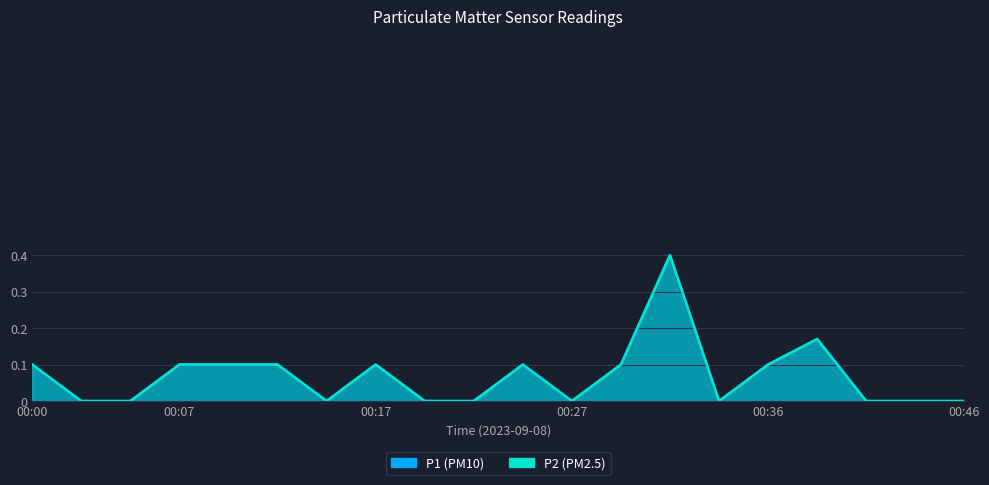

True or false: P1 and P2 intersect in this chart.

False